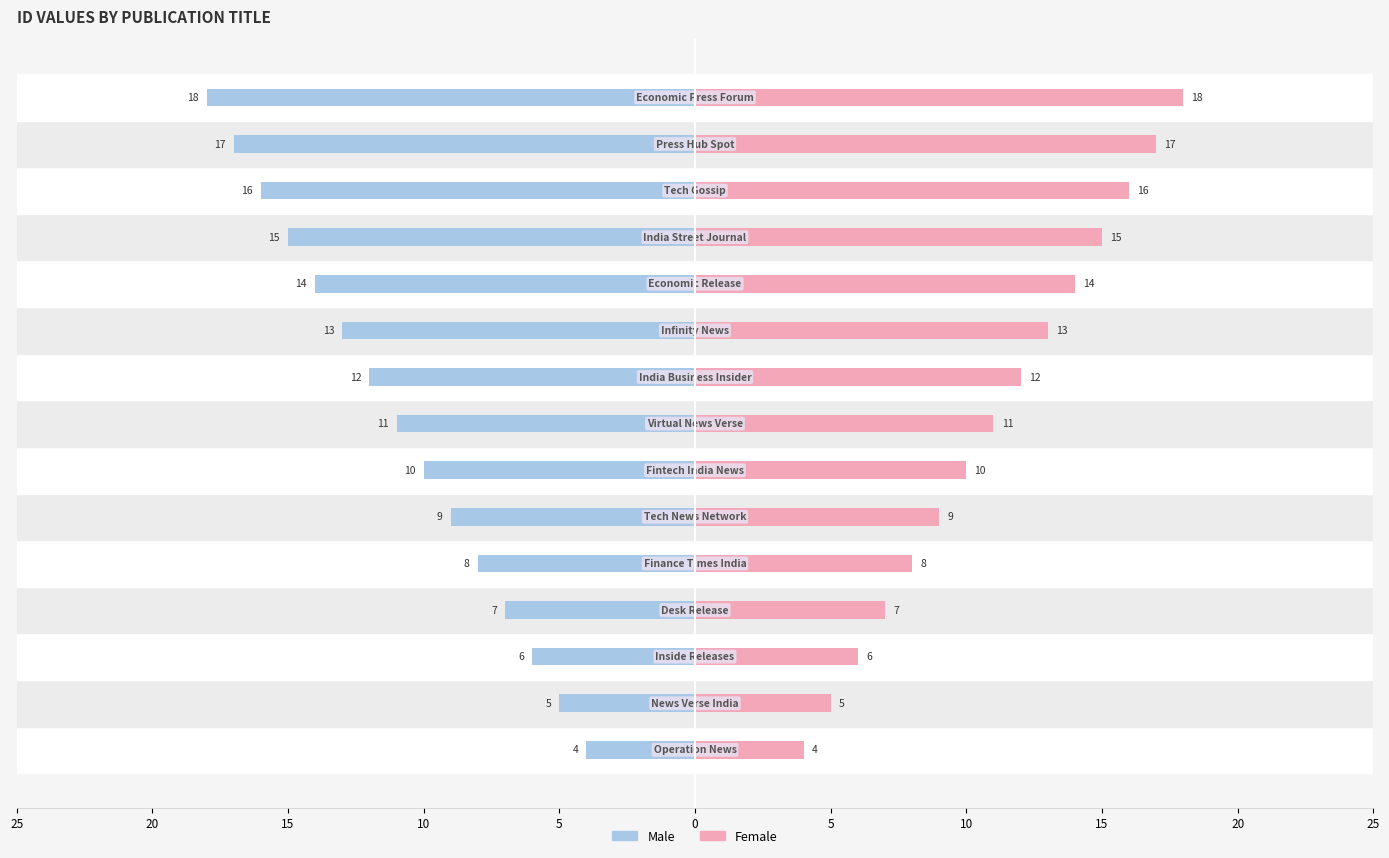

How many data points in Male are less than -11?

7